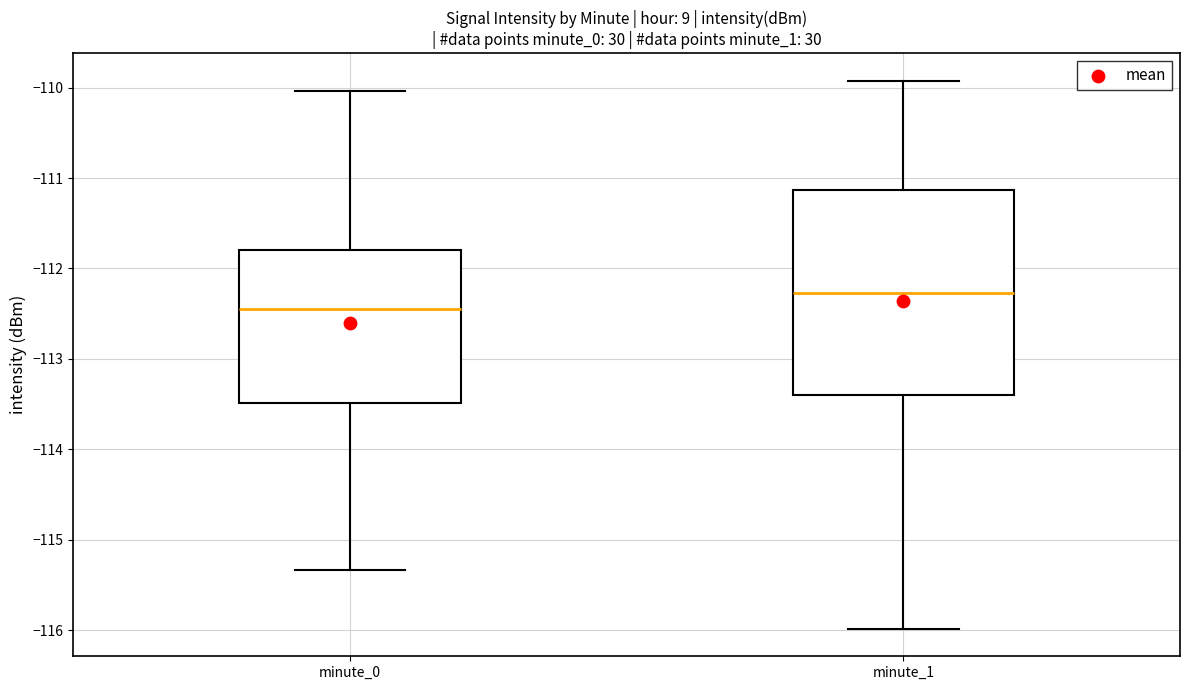

Reading left to right, read every box against the y-axis: the position of its median line, the range the box covers, and the ends of its whiskers. The values are not printed on the chart, so give them approximately, as read against the axis.

minute_0: median -112.4, box -113.5 to -111.8, whiskers -115.3 to -110.0
minute_1: median -112.3, box -113.4 to -111.1, whiskers -116.0 to -109.9